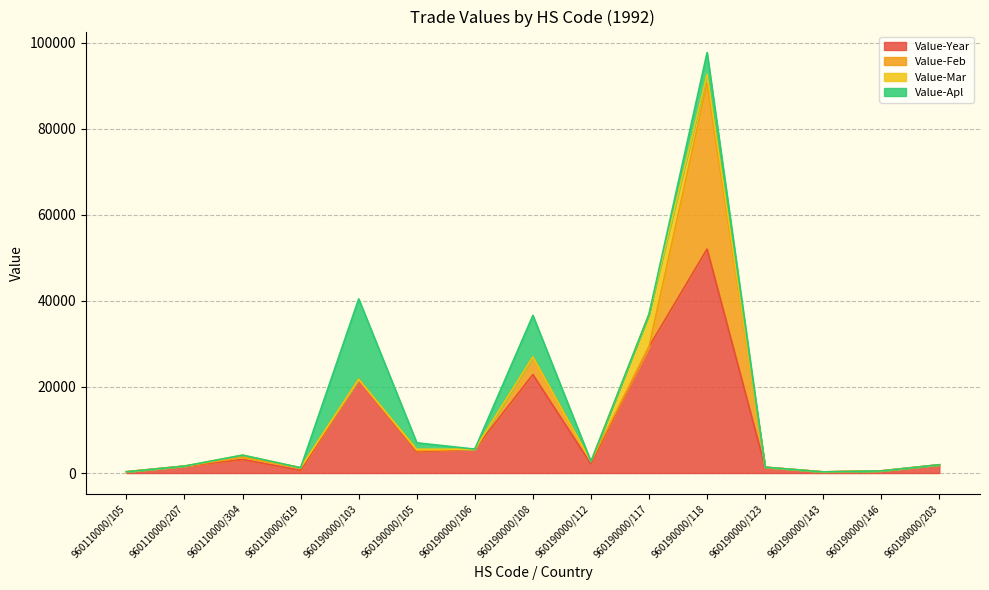

True or false: Value-Mar and Value-Year intersect in this chart.

False